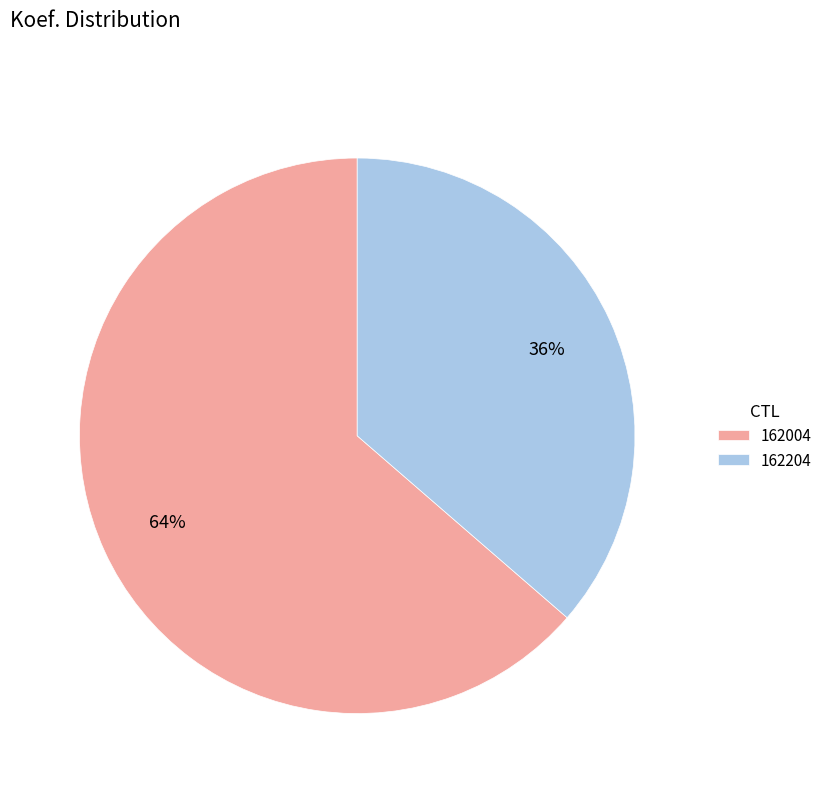

Which slice is the smallest?

162204